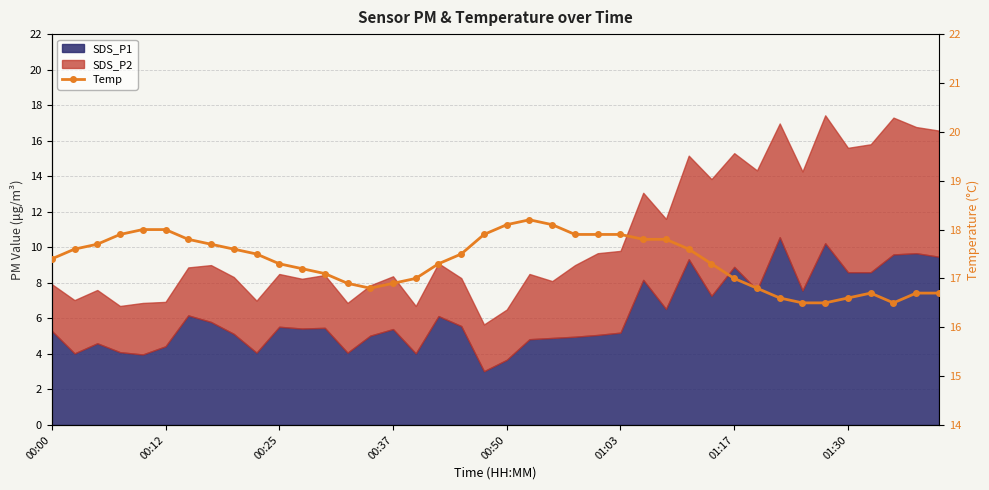

What is the value of the 16th point from the left?

16.9